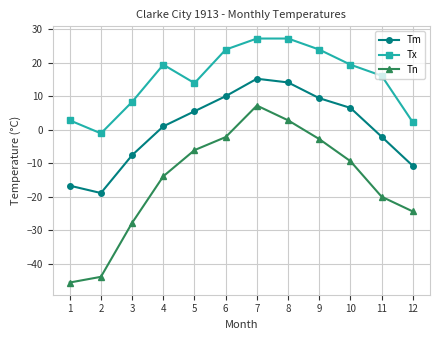

What is the average value of the Tm series?

0.5